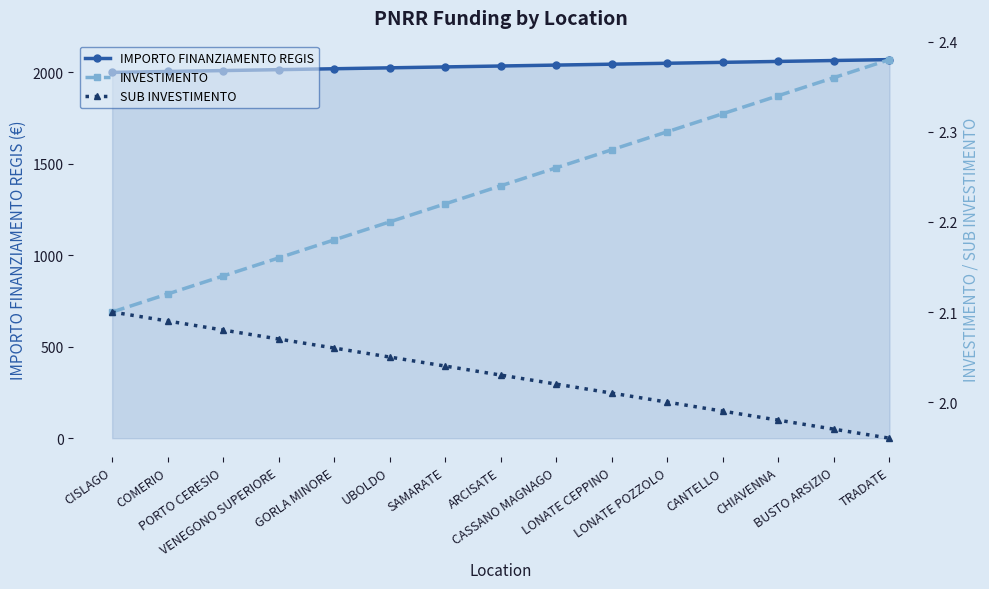

What is the label of the 6th point from the right?

LONATE CEPPINO